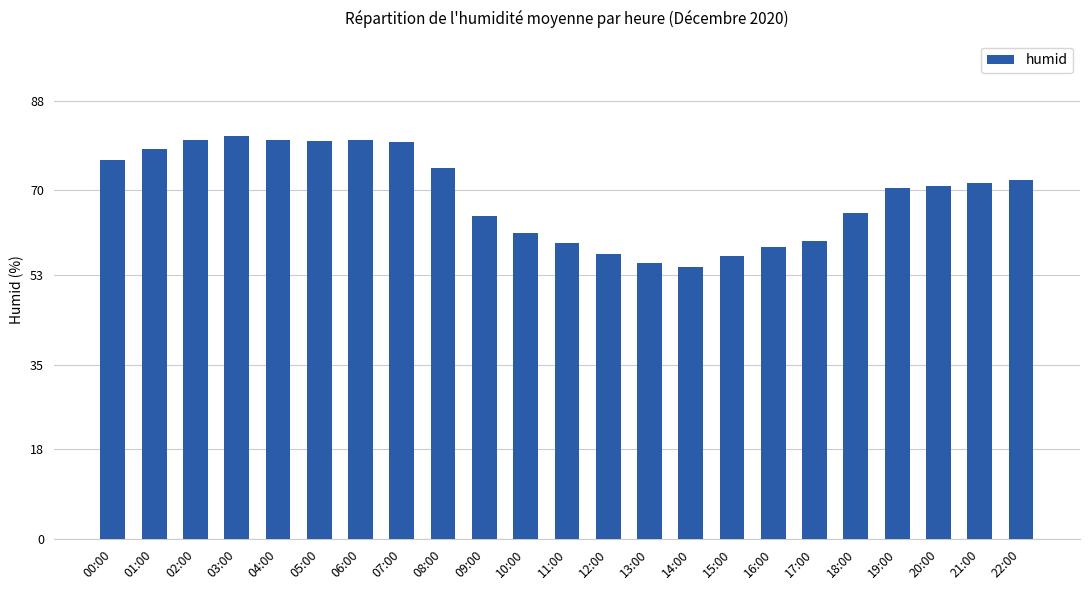

What is the maximum value shown in the chart?

81.0